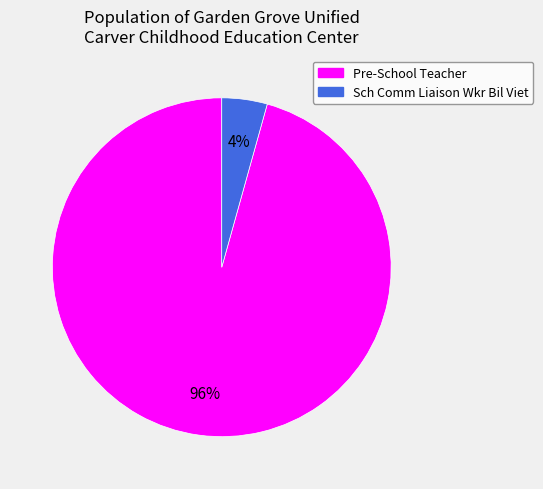

To the nearest percent, what is the combined percentage of Sch Comm Liaison Wkr Bil Viet and Pre-School Teacher?

100%